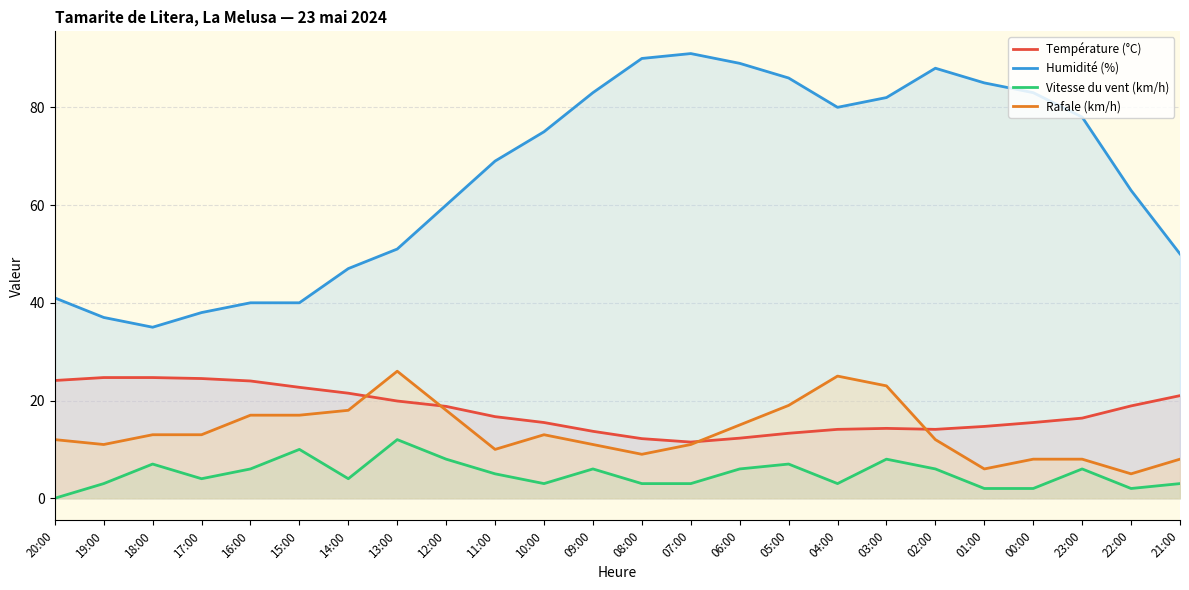

Is it true that Vitesse du vent (km/h) equals 3.0 at 07:00?

True